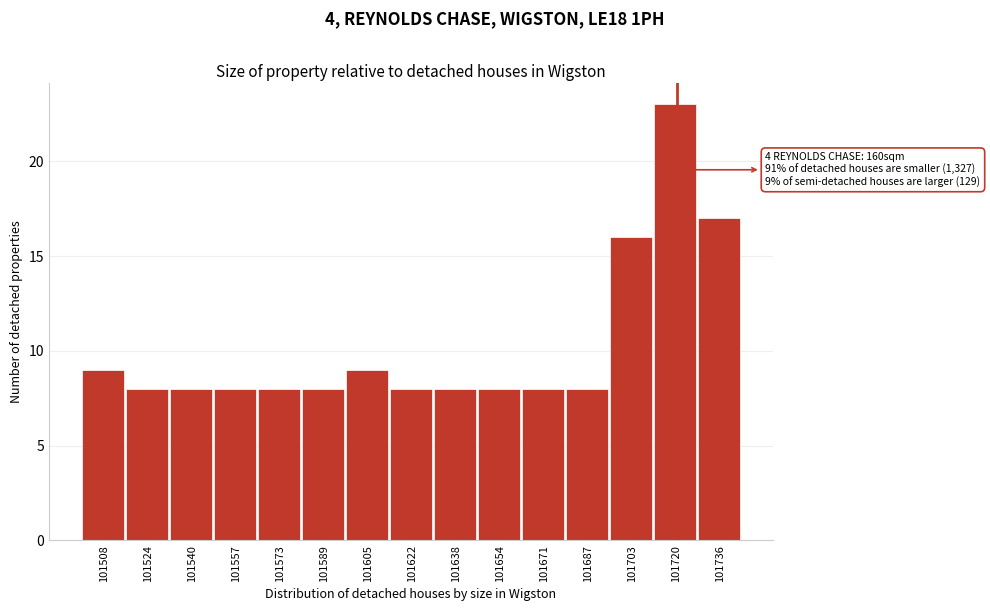

Over which range of the x-axis is the bar tallest?

101712 to 101728